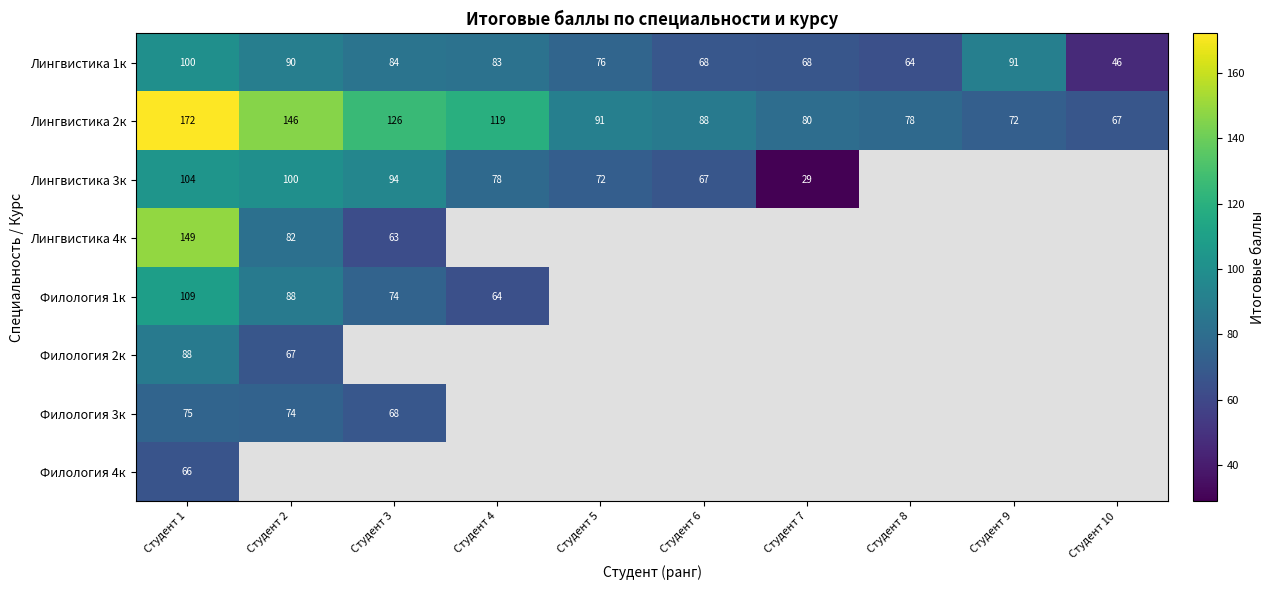

Where does the Лингвистика 2к series first go above 91?

Студент 1